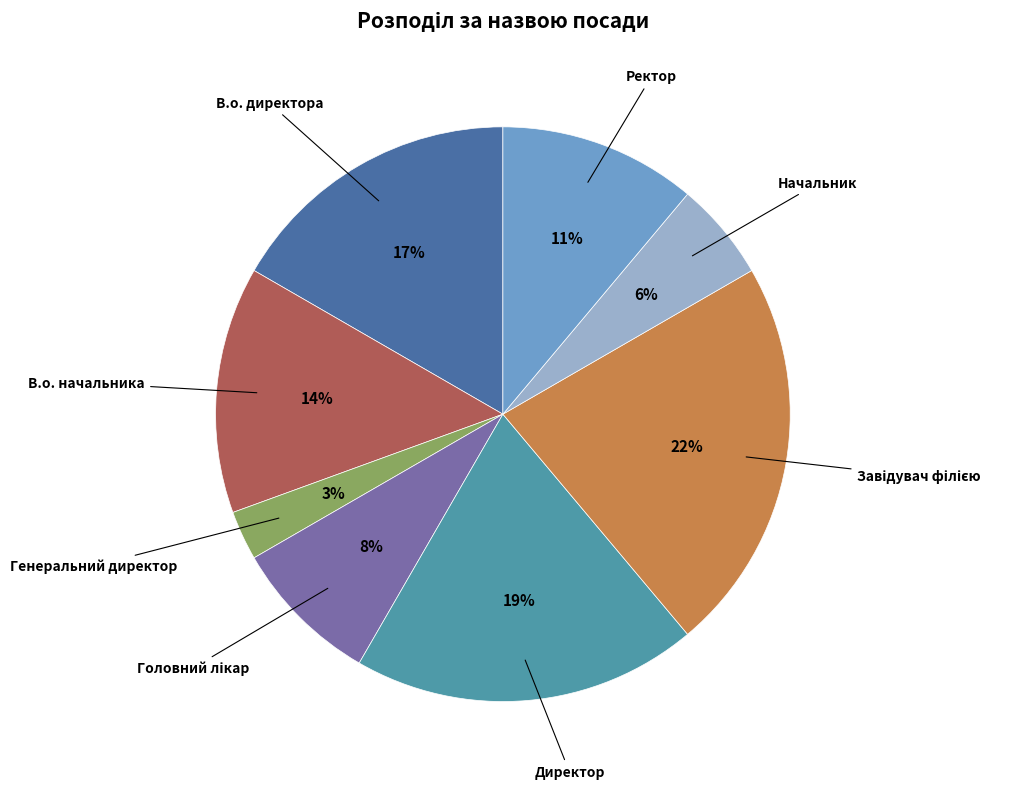

To the nearest percent, what is the average slice percentage?

12%